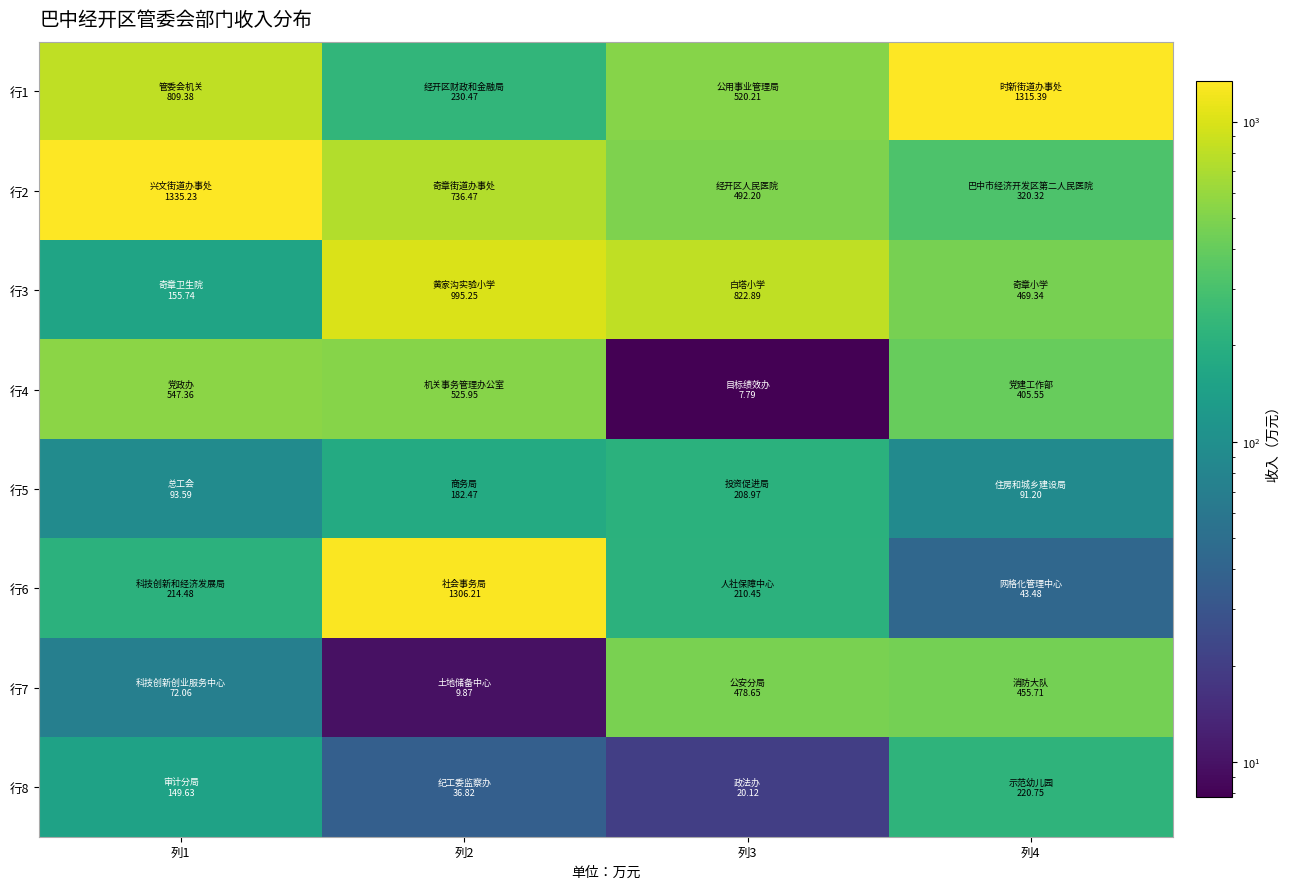

Reading left to right, what are all the values shown in this chart?

行1: 列1=809.4	列2=230.5	列3=520.2	列4=1315.4
行2: 列1=1335.2	列2=736.5	列3=492.2	列4=320.3
行3: 列1=155.7	列2=995.2	列3=822.9	列4=469.3
行4: 列1=547.4	列2=526.0	列3=7.8	列4=405.6
行5: 列1=93.6	列2=182.5	列3=209.0	列4=91.2
行6: 列1=214.5	列2=1306.2	列3=210.4	列4=43.5
行7: 列1=72.1	列2=9.9	列3=478.6	列4=455.7
行8: 列1=149.6	列2=36.8	列3=20.1	列4=220.8